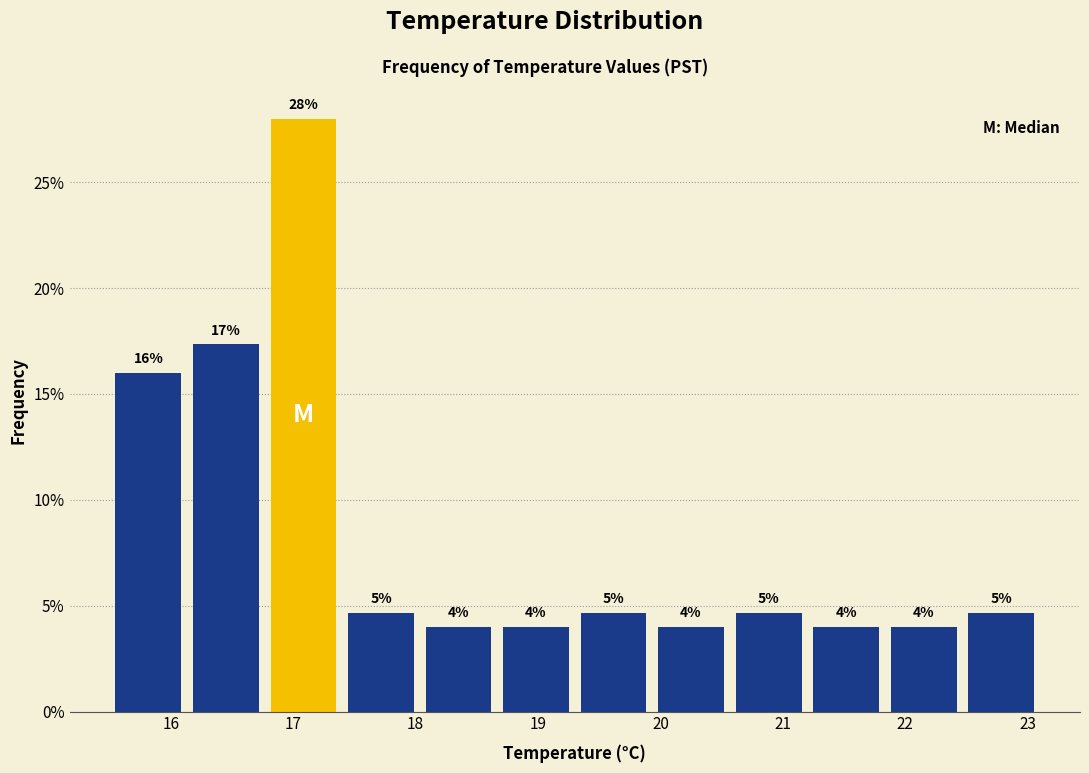

Which range on the x-axis has the tallest bar?

16.8 to 17.4